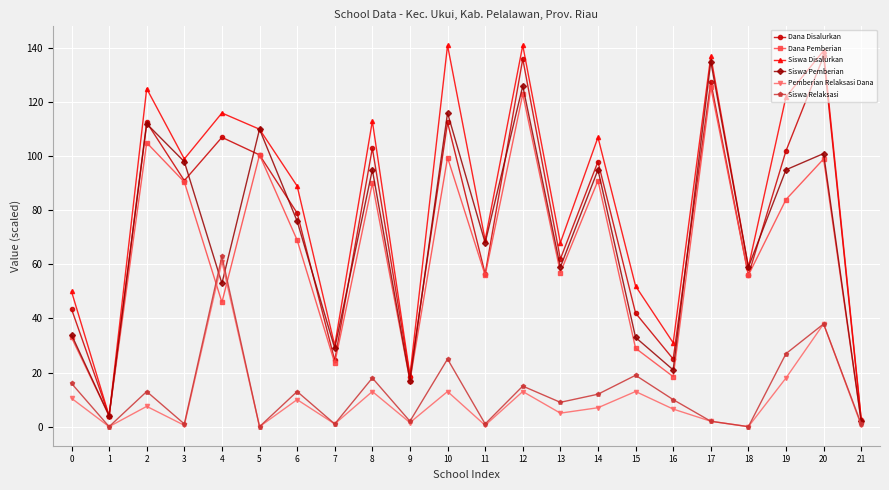

What is the greatest value displayed?

141.0